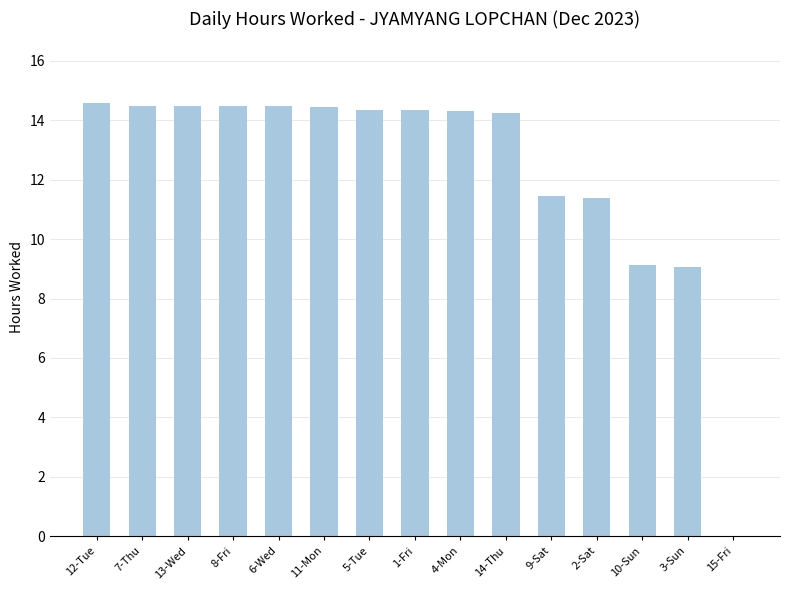

What is the sum of all values?

185.2